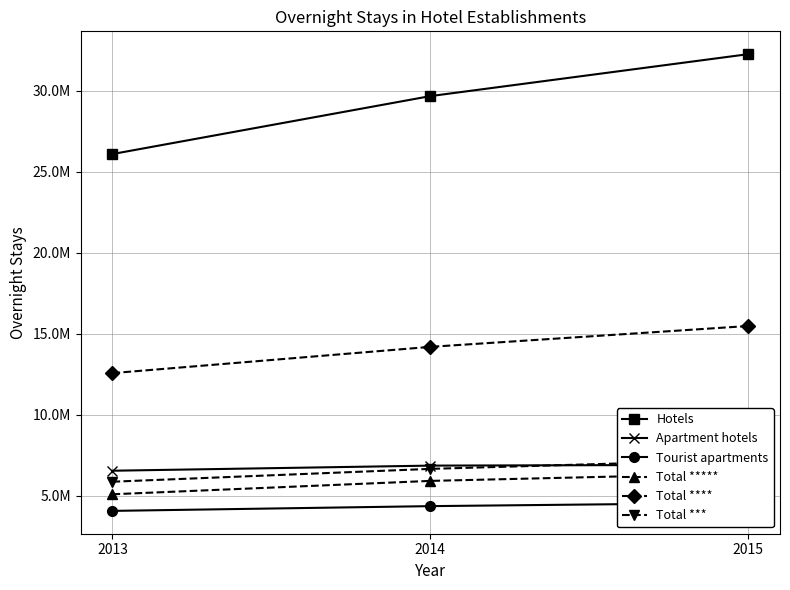

What is the difference between the maximum and minimum values in the Apartment hotels series?

365538